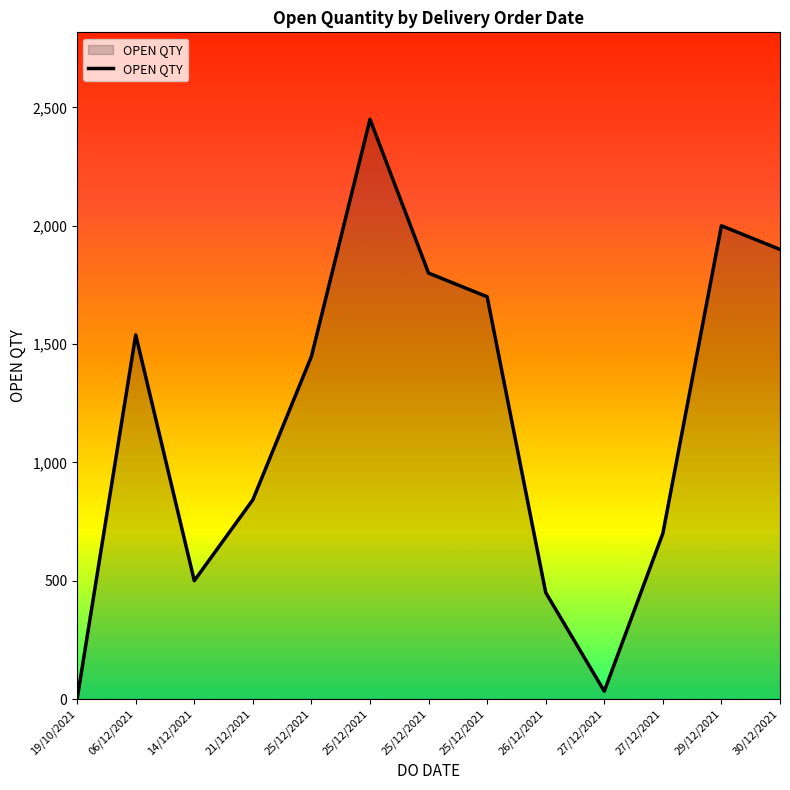

Does the chart display data point markers on the line(s)?

No